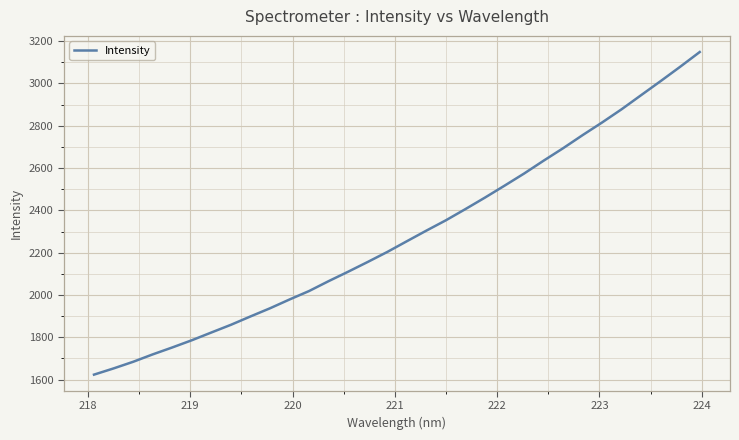

What is the smallest value displayed?

1623.6